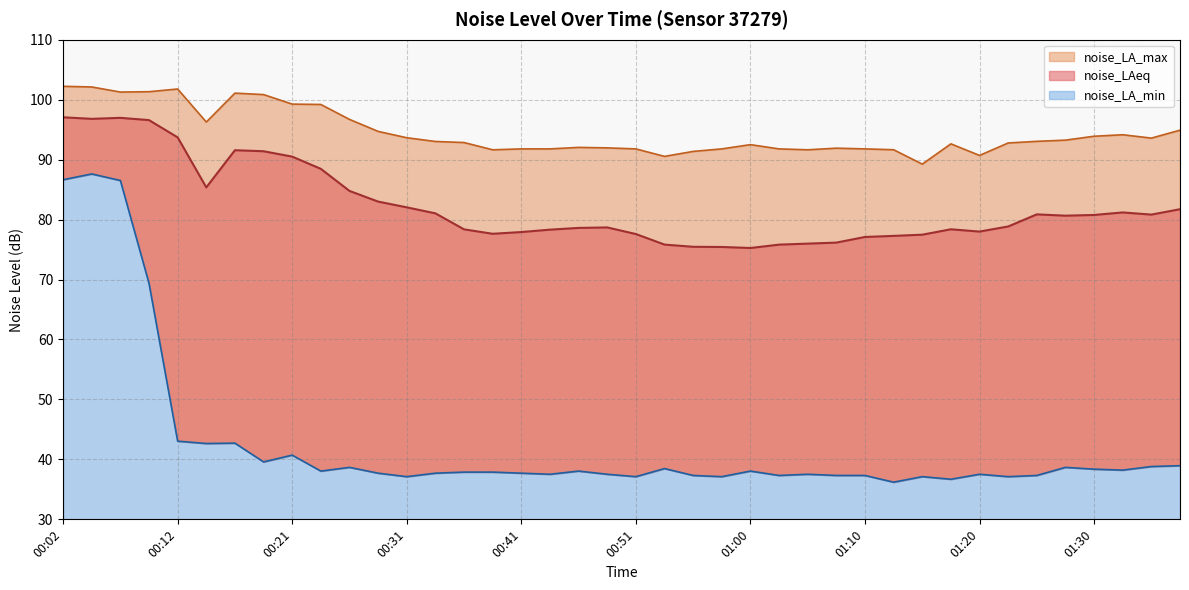

Is the value of noise_LA_max at 01:15 greater than the value of noise_LA_min at 00:46?

Yes